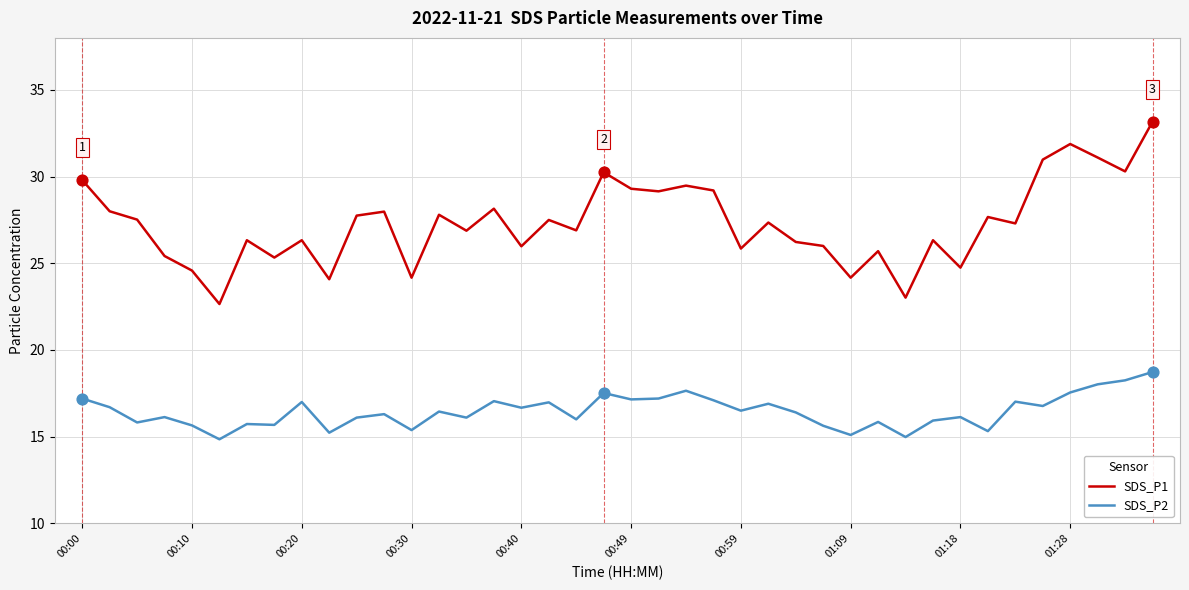

Which series has the largest total across all categories?

SDS_P1